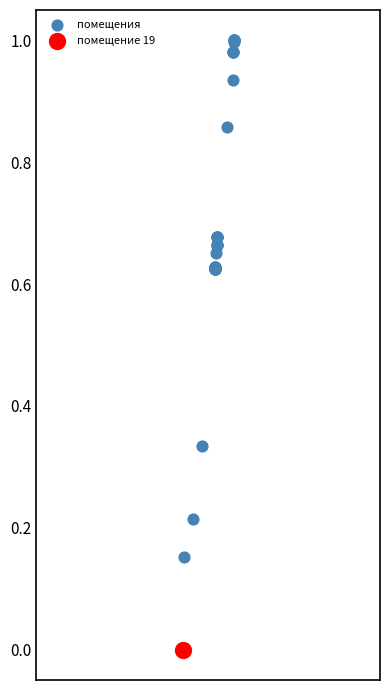

What are all the series names shown in the legend?

помещения, помещение 19